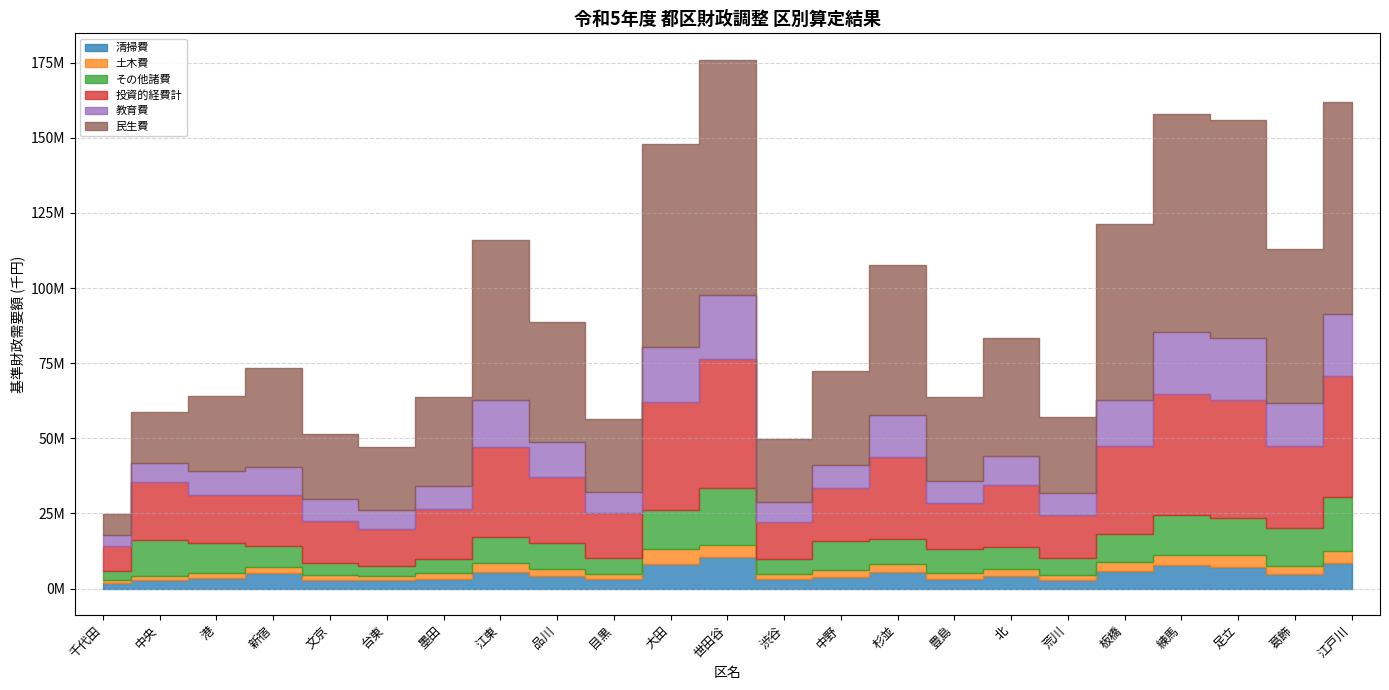

What is the sum of all 民生費 values?

937273399